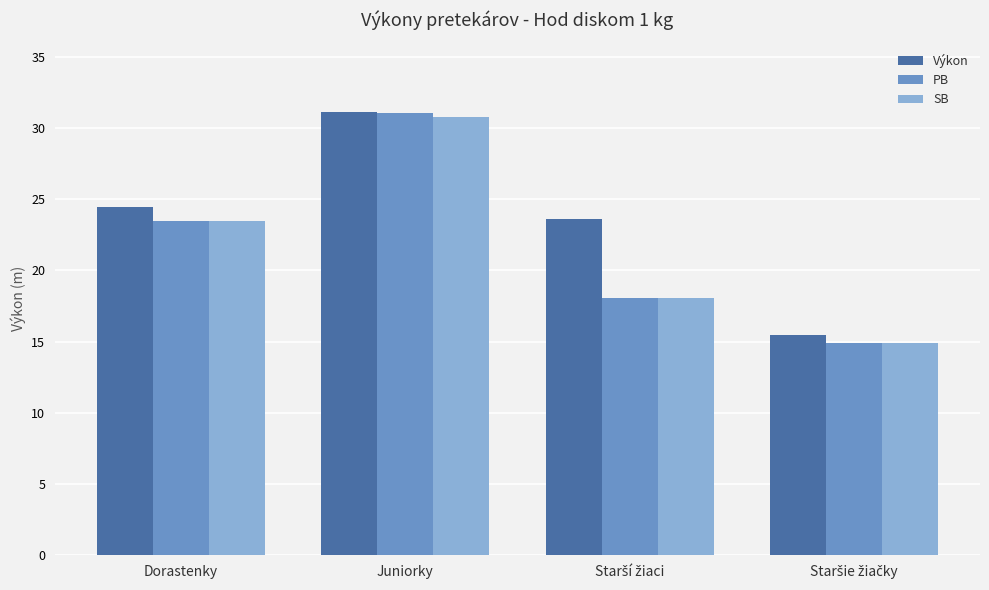

What is the label of the 2nd bar from the left?

Juniorky